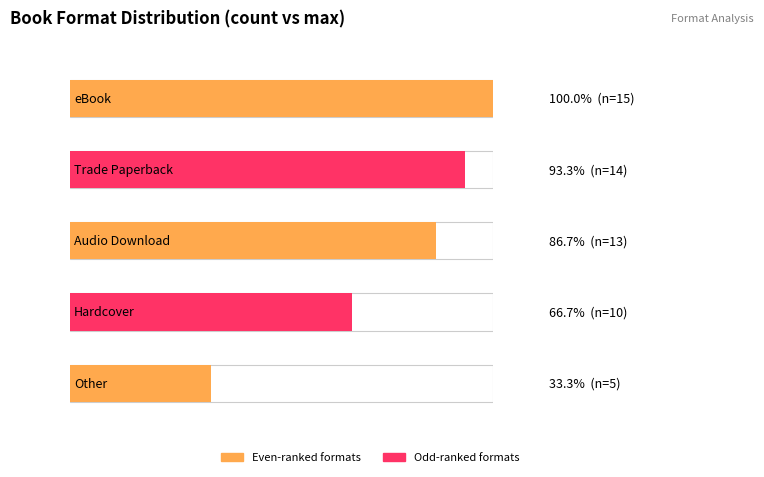

What is the change in value from eBook to Hardcover?

-5